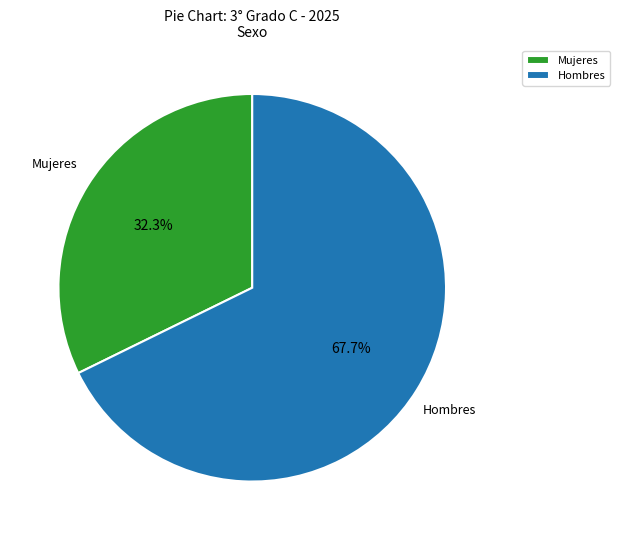

Is it true that Hombres is 57% of the pie?

False